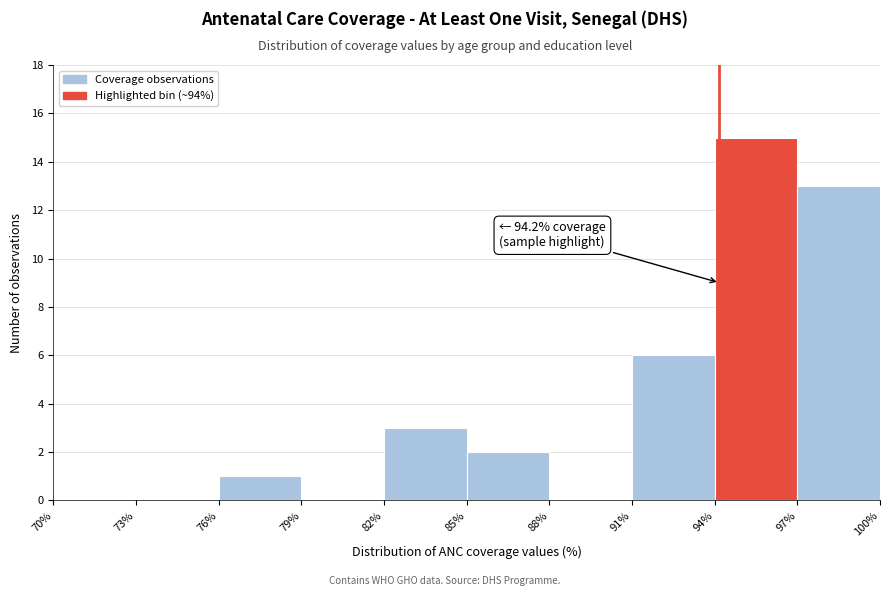

Over which range of the x-axis is the bar tallest?

94% to 97%